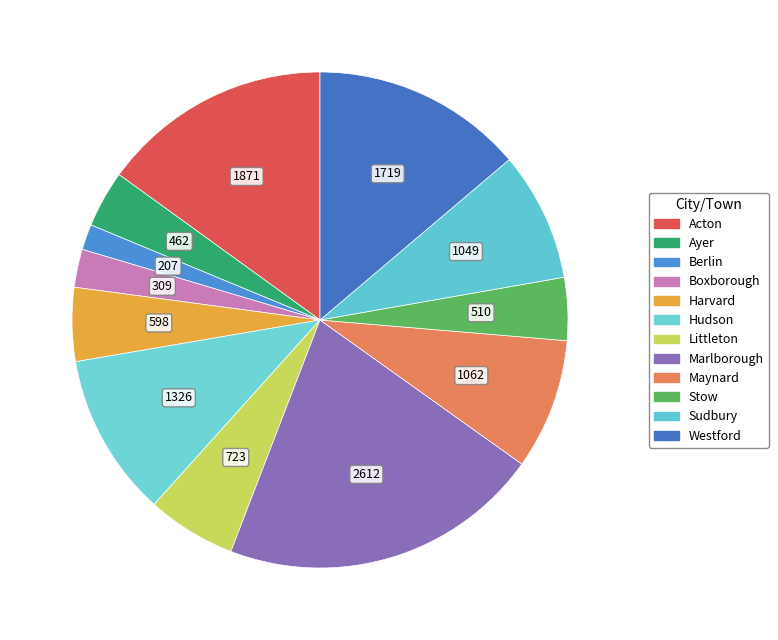

Count the number of slices in the pie.

12